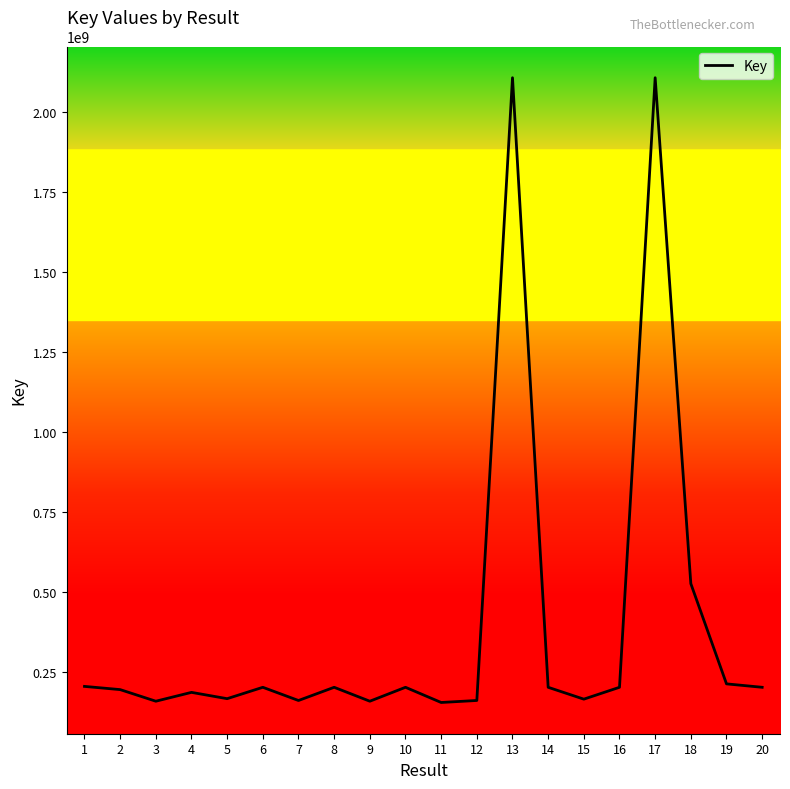

What is the change in value from 13 to 19?

-1891619976